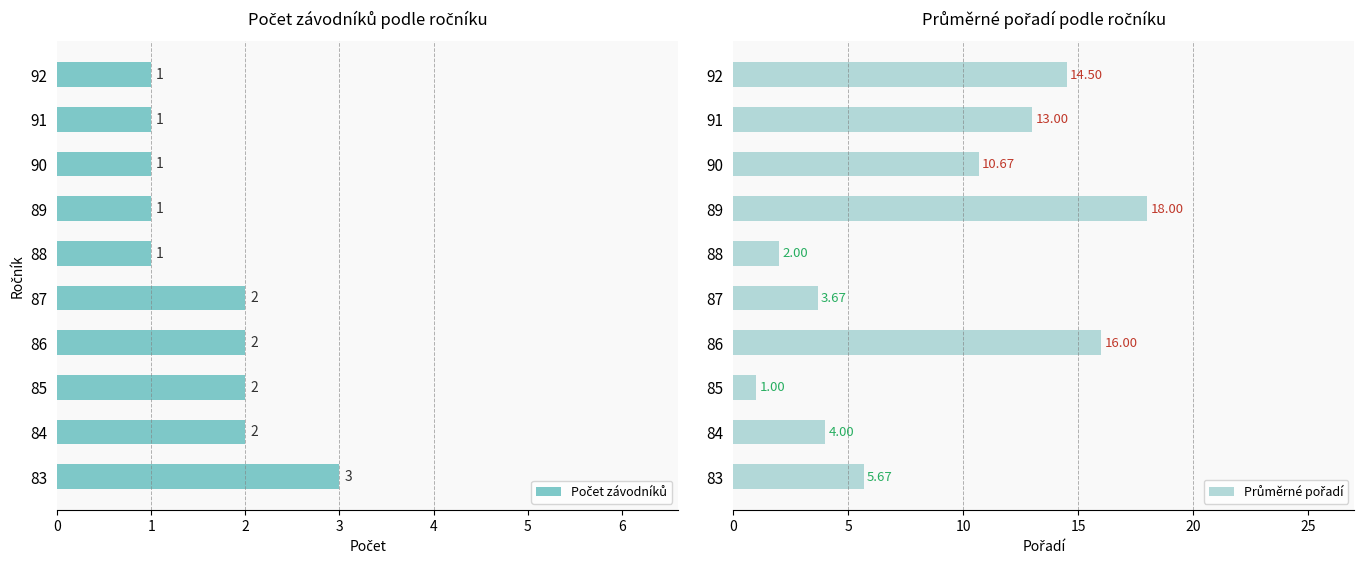

Count the number of data series in this chart.

2